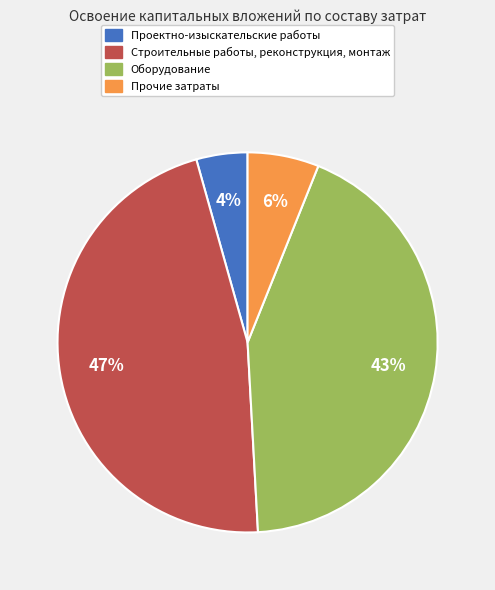

Does any single category account for the majority?

No